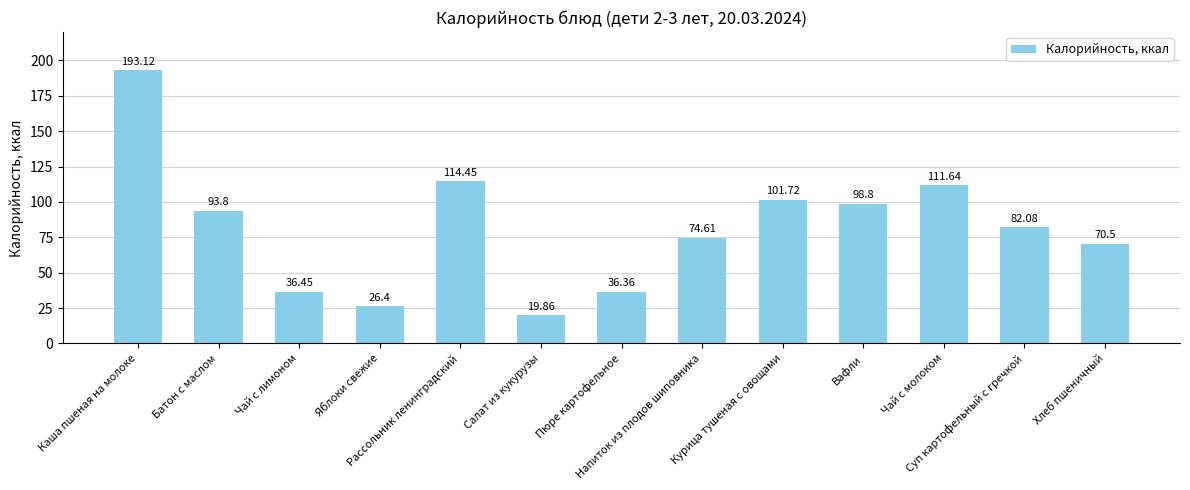

Count the number of values greater than 82.

7